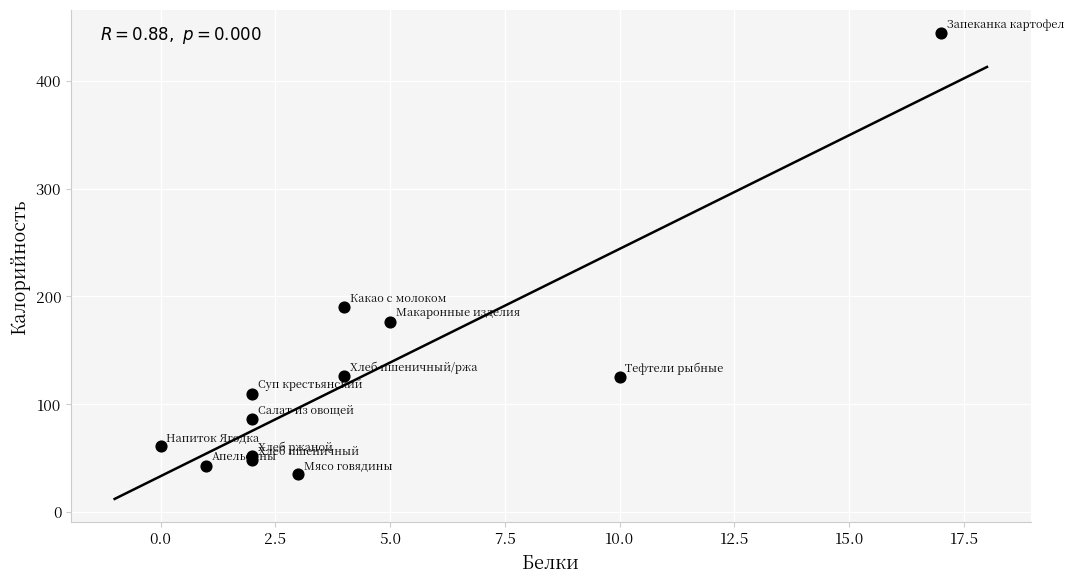

What Y value in the scatter plot is closest to 239?

190.0